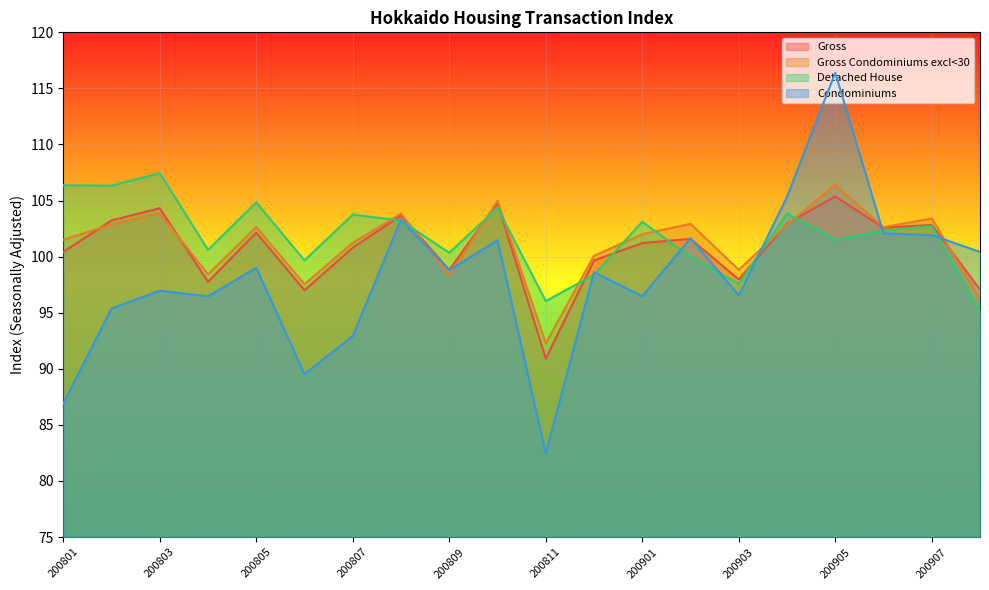

True or false: Condominiums has more than 0 points higher than both neighbors.

True